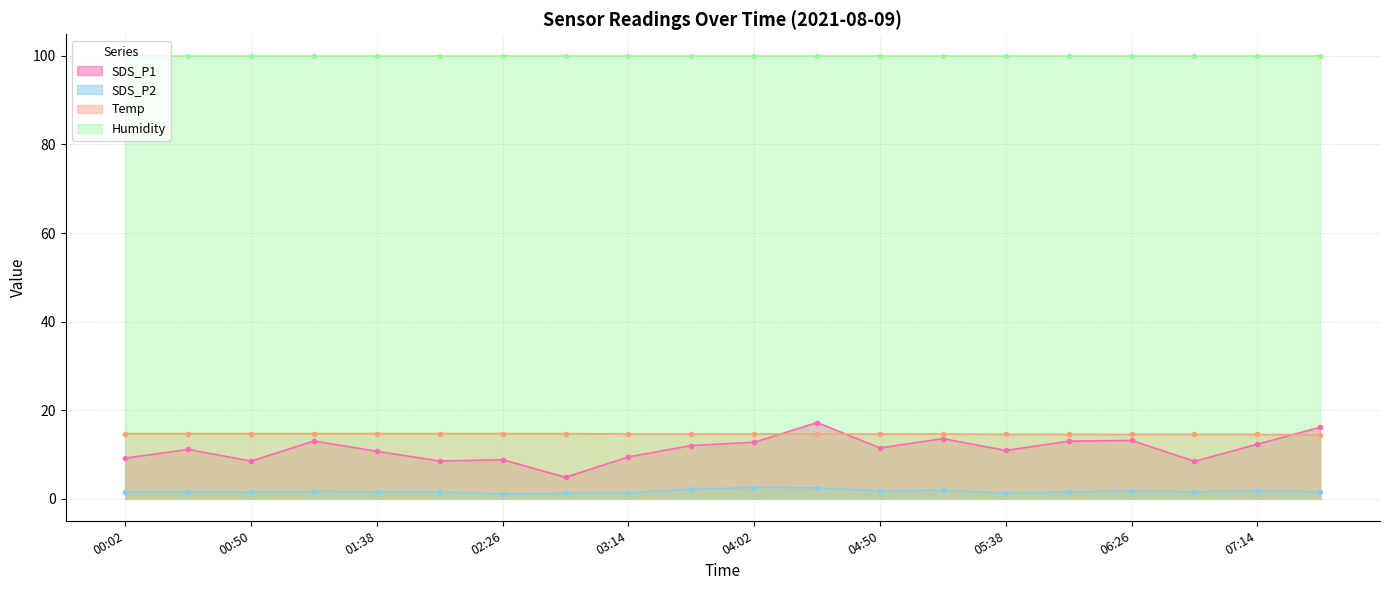

The value of SDS_P2 at 07:38 is 0.4. True or false?

False